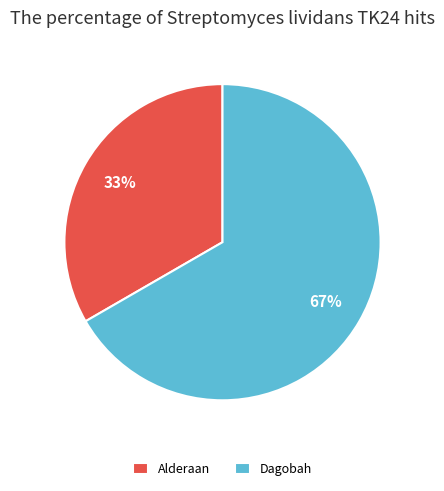

Which slice is the largest?

Dagobah